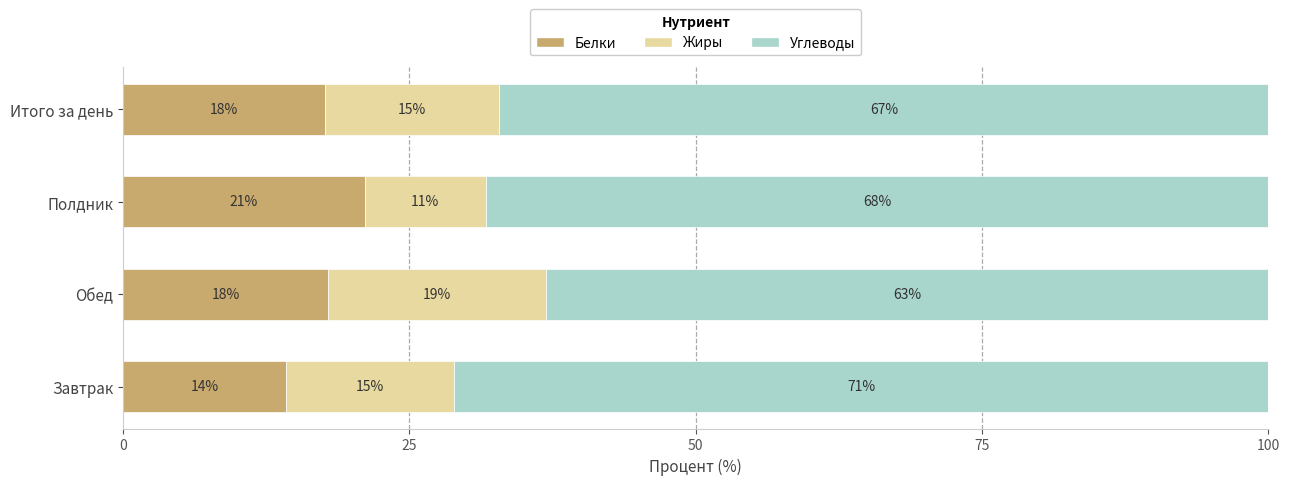

Which category has the lowest value in the Белки series?

Завтрак